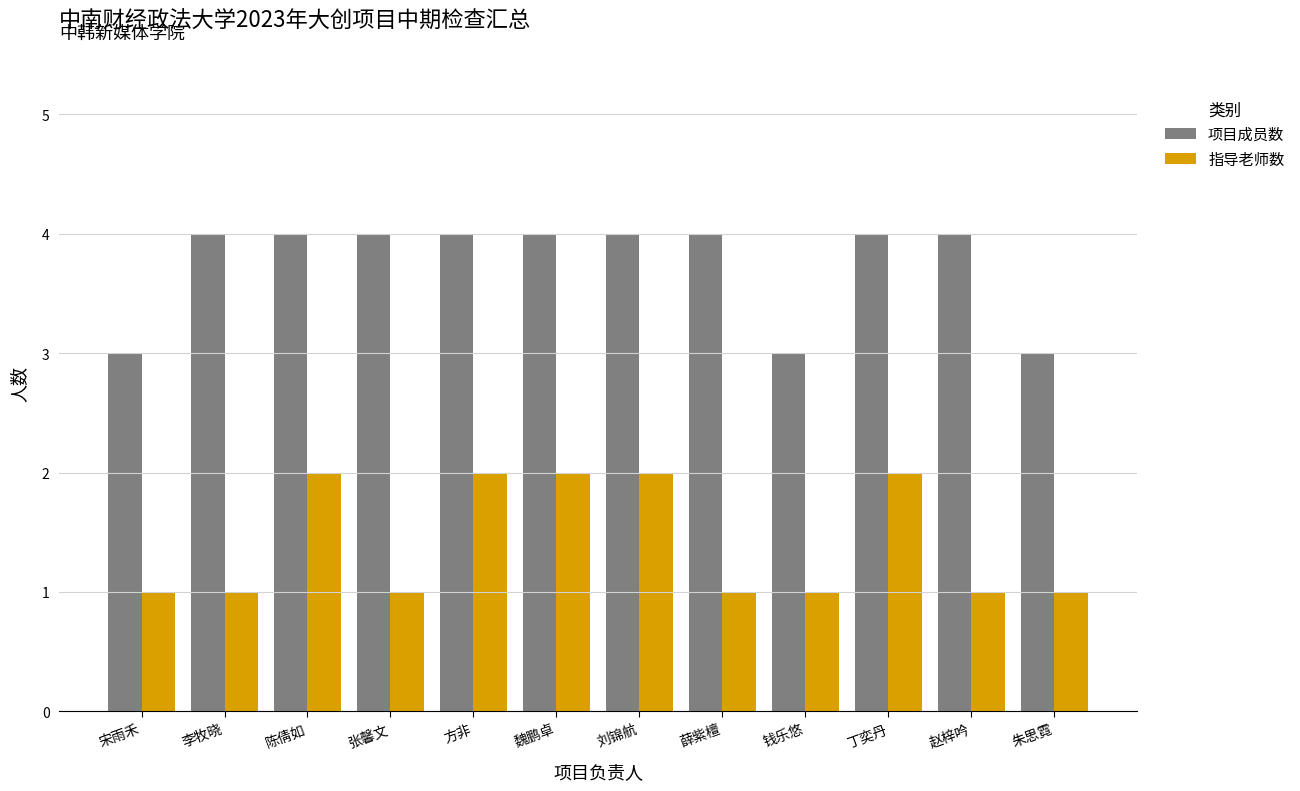

What is the total value across all series at 张馨文?

5